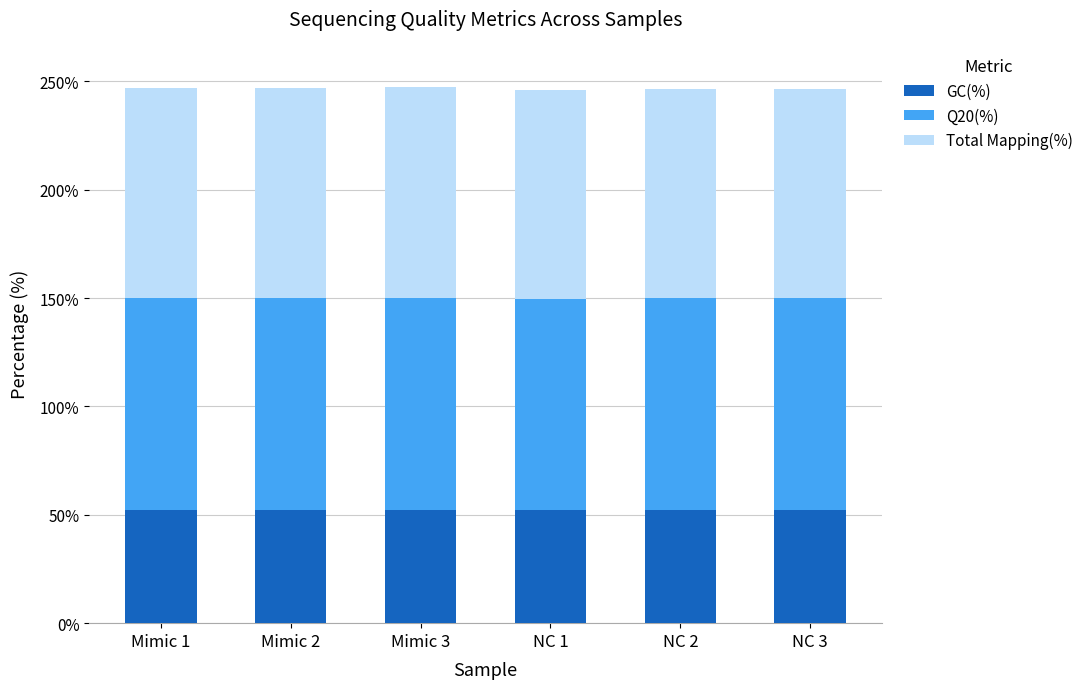

The value of GC(%) at NC 3 is 52.3. True or false?

True